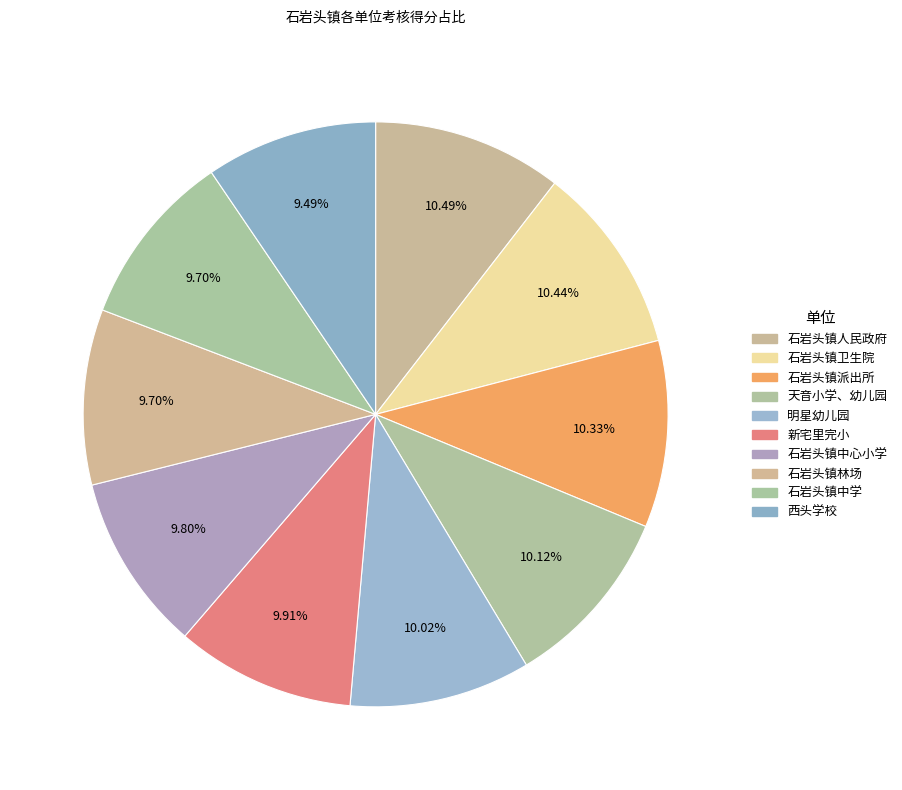

Rank the categories by value from lowest to highest.

西头学校, 石岩头镇林场, 石岩头镇中学, 石岩头镇中心小学, 新宅里完小, 明星幼儿园, 天音小学、幼儿园, 石岩头镇派出所, 石岩头镇卫生院, 石岩头镇人民政府